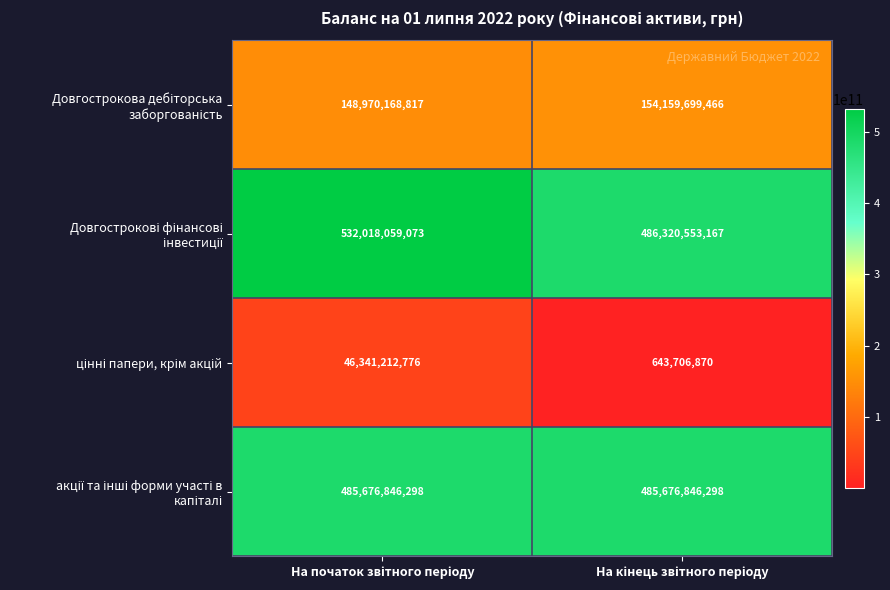

What is the smallest value displayed?

643706870